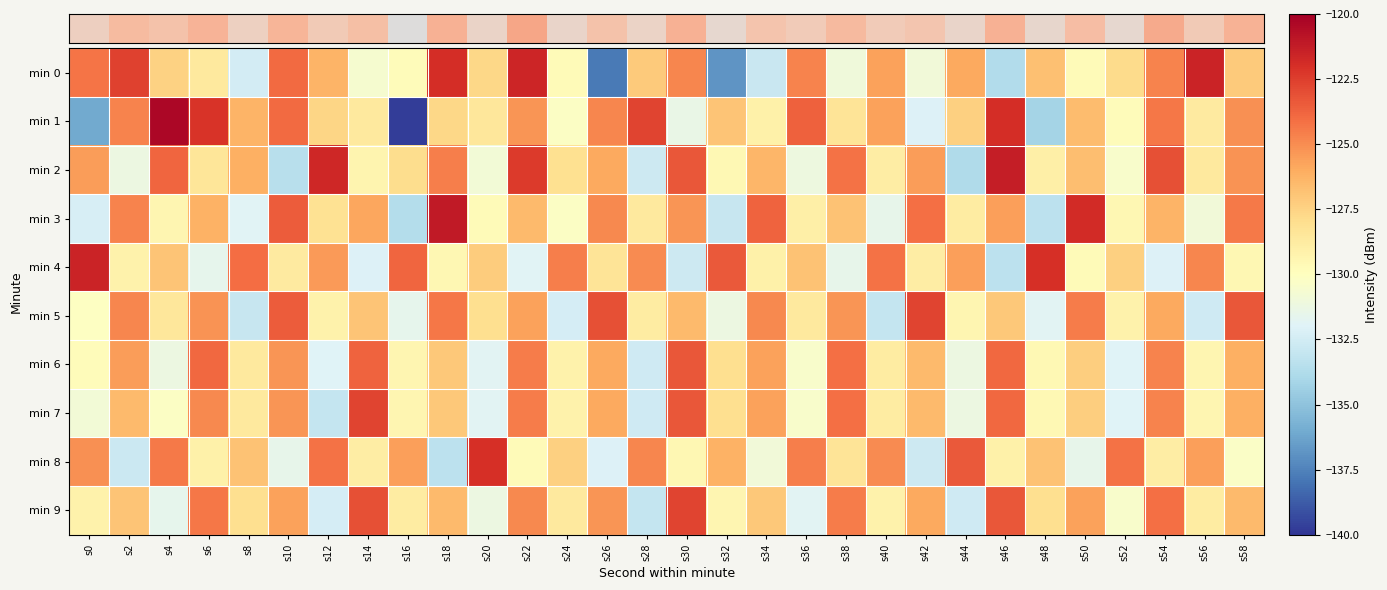

Which series has the largest total across all categories?

min 2